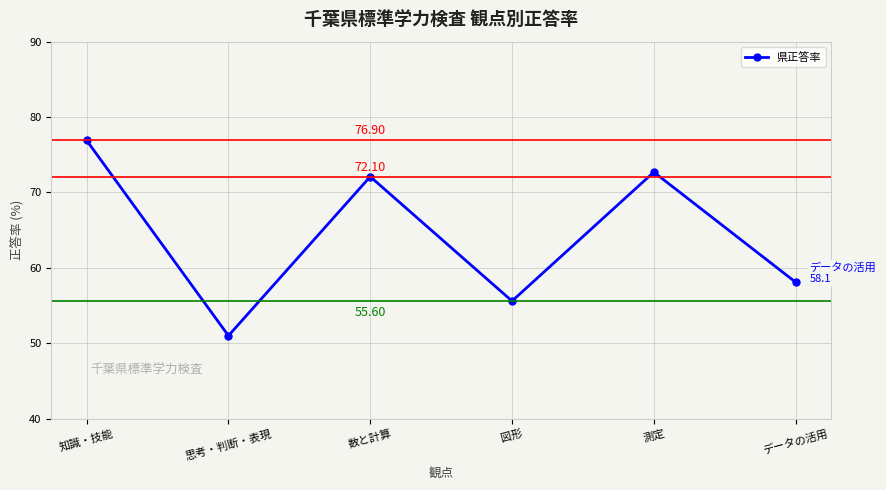

What is the value of the 5th point from the left?

72.7